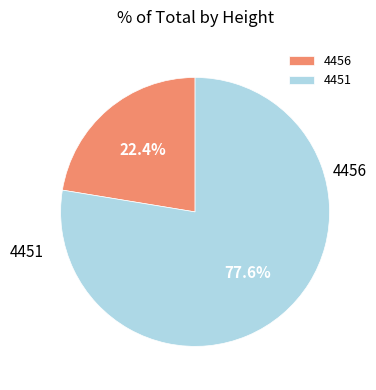

To the nearest percent, what is the combined percentage of 4451 and 4456?

100%